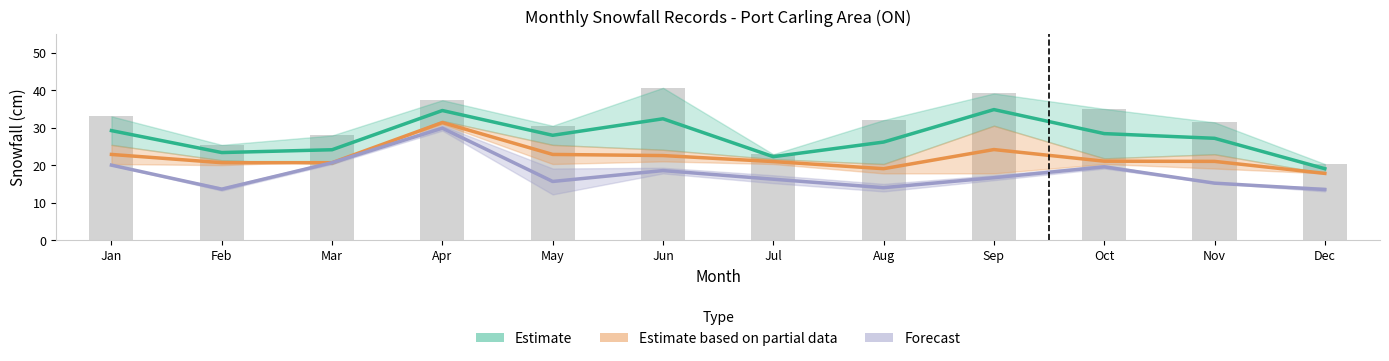

Does the chart contain any negative values?

No